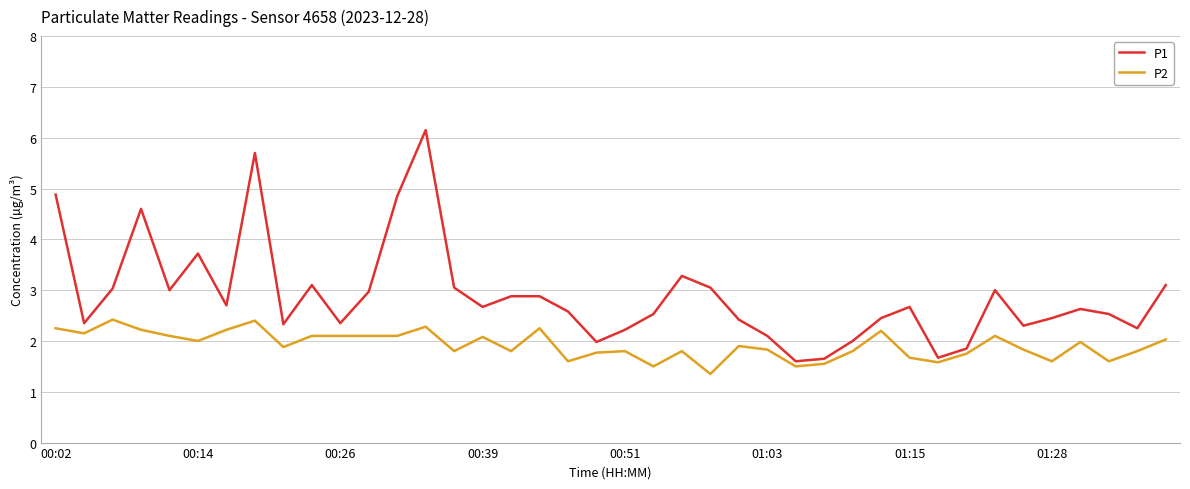

Which series has the largest total across all categories?

P1